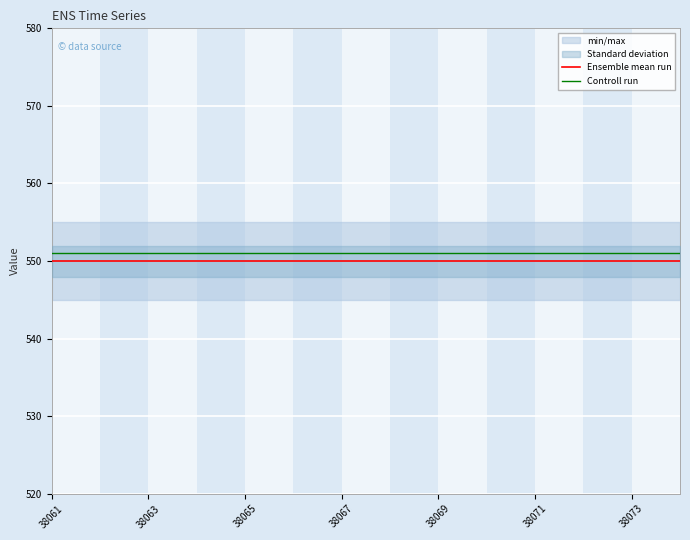

True or false: Controll run has a value of 300 at 38067.

False